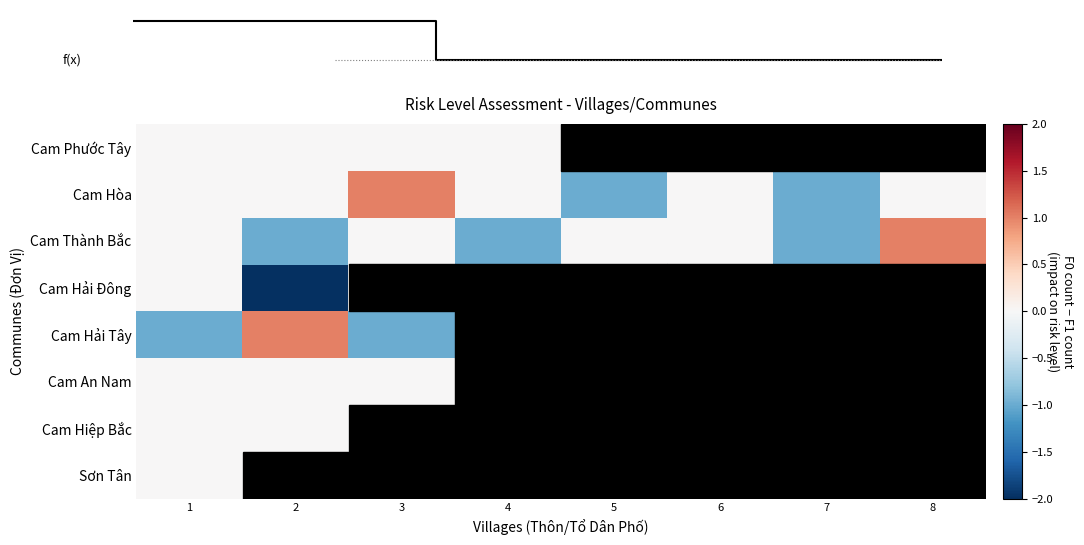

At 8, list the series in order from largest to smallest.

Cam Thành Bắc, Cam Hải Đông, Cam Hải Tây, Cam An Nam, Cam Hiệp Bắc, Sơn Tân, Cam Phước Tây, Cam Hòa